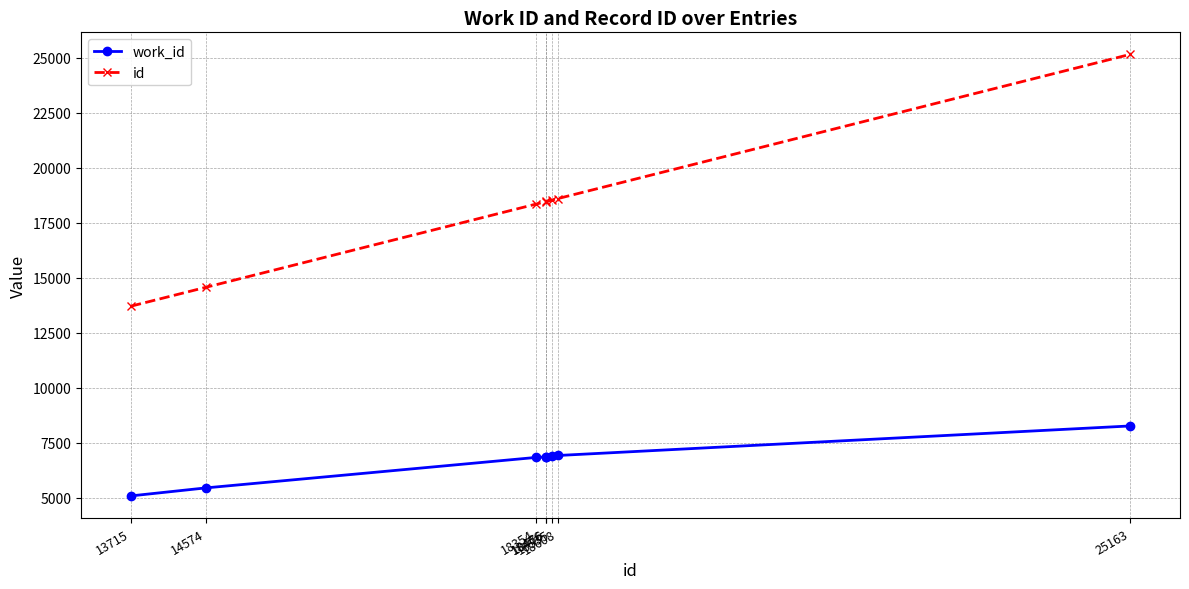

The work_id series shows 3484 at 18535. True or false?

False